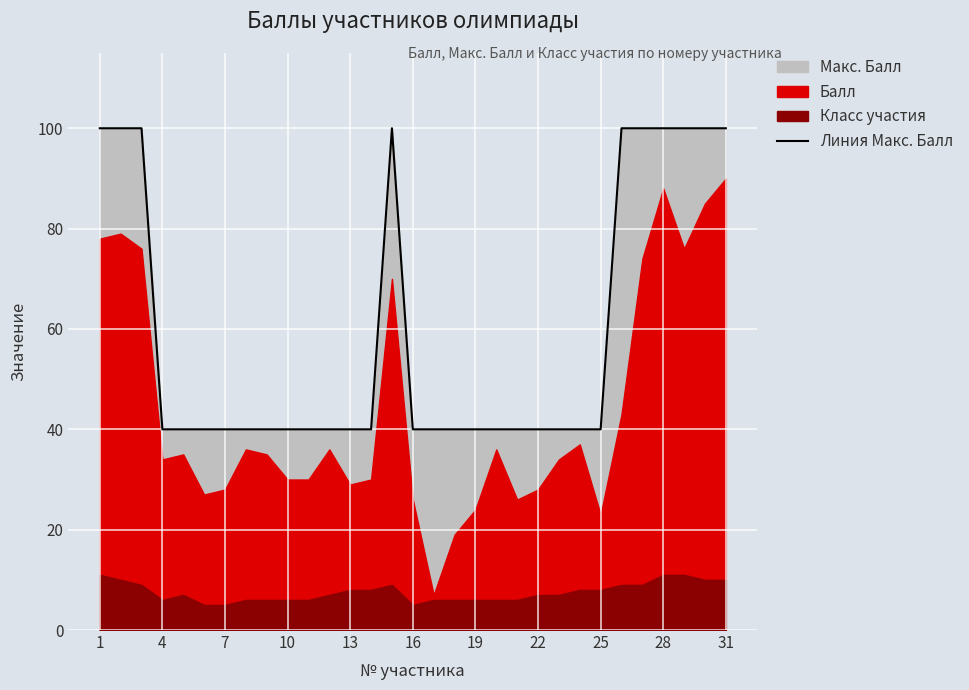

Reading right to left, list all the values displayed in this chart.

100	100	100	100	100	100	40	40	40	40	40	40	40	40	40	40	100	40	40	40	40	40	40	40	40	40	40	40	100	100	100